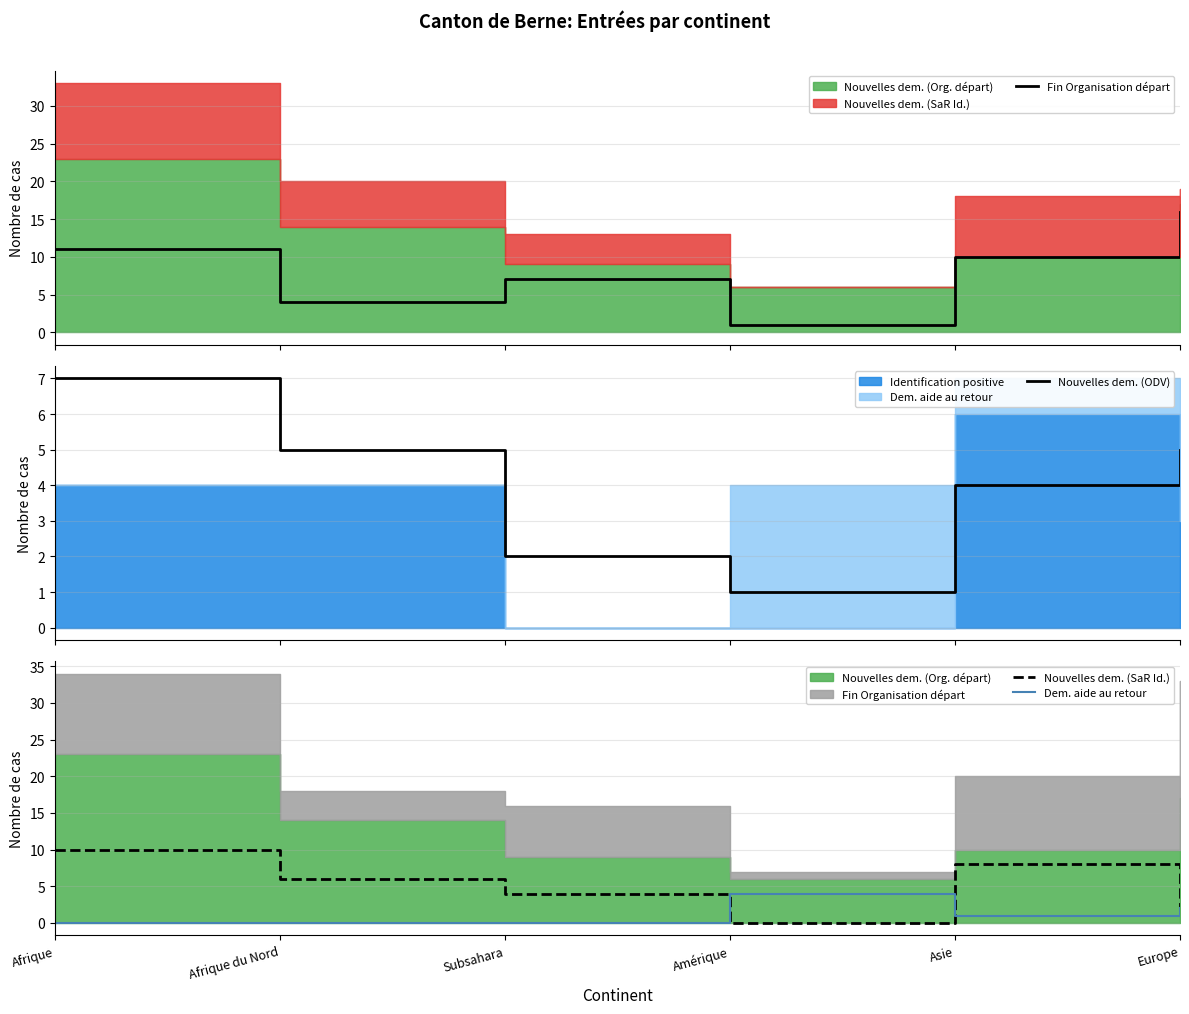

What is the label of the 5th point from the right?

Afrique du Nord